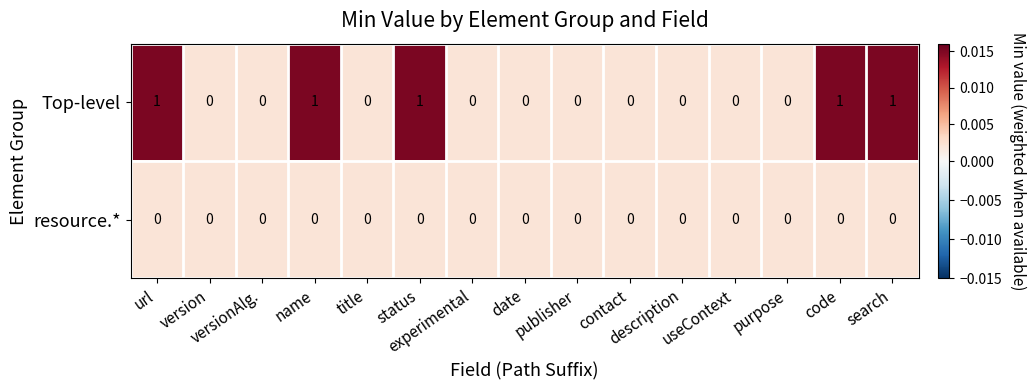

How many series are shown in this chart?

2